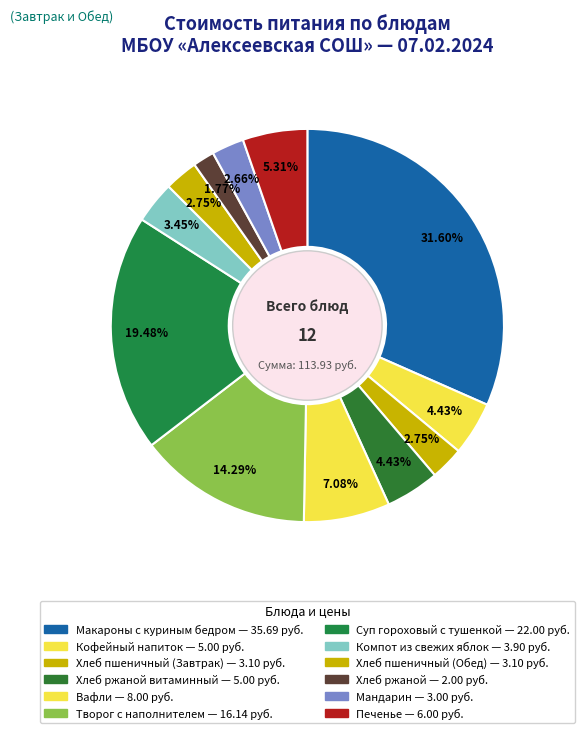

Count the number of slices in the pie.

12